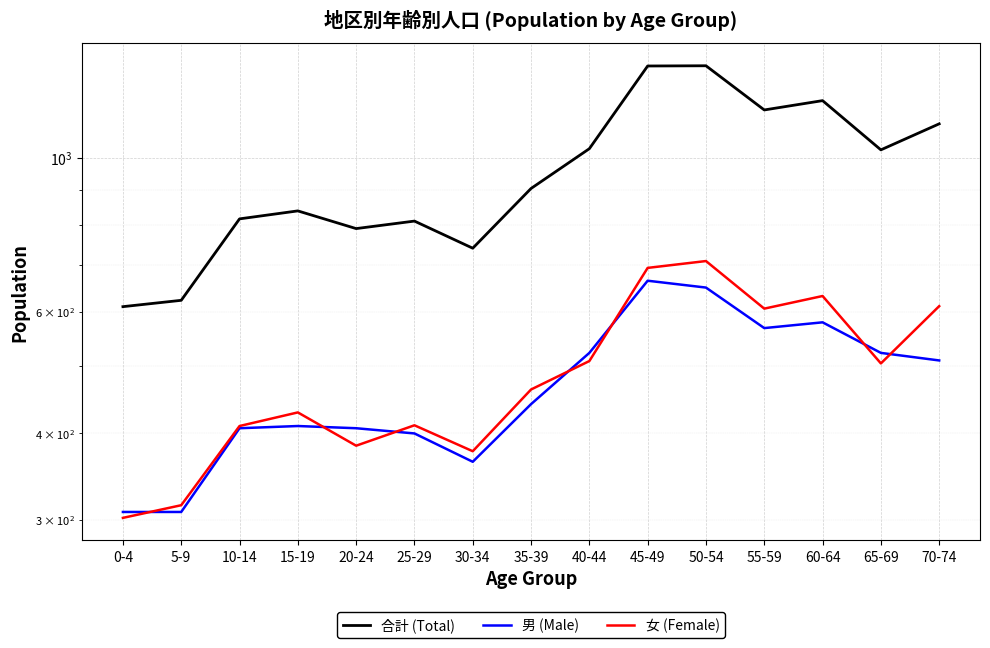

Reading left to right, transcribe all the data shown in this chart.

合計 (Total): 0-4=610	5-9=623	10-14=817	15-19=839	20-24=791	25-29=811	30-34=741	35-39=904	40-44=1032	45-49=1359	50-54=1360	55-59=1174	60-64=1211	65-69=1028	70-74=1121
男 (Male): 0-4=308	5-9=308	10-14=407	15-19=410	20-24=407	25-29=400	30-34=364	35-39=441	40-44=523	45-49=665	50-54=650	55-59=568	60-64=579	65-69=523	70-74=510
女 (Female): 0-4=302	5-9=315	10-14=410	15-19=429	20-24=384	25-29=411	30-34=377	35-39=463	40-44=509	45-49=694	50-54=710	55-59=606	60-64=632	65-69=505	70-74=611